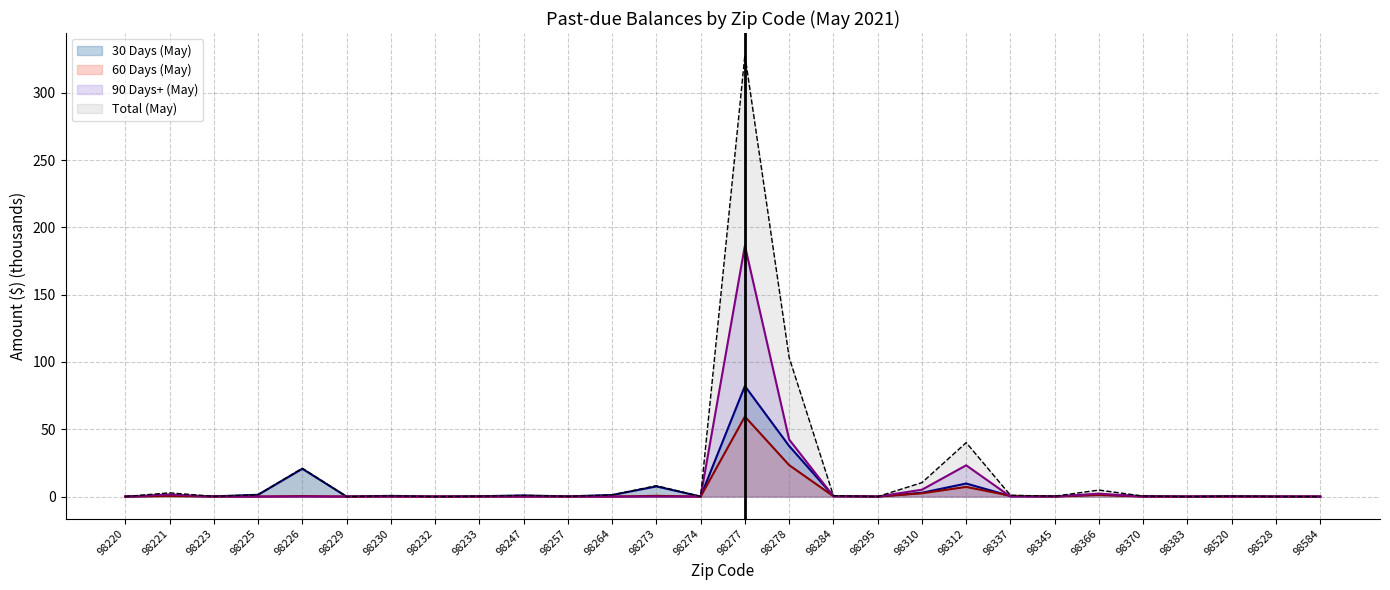

What is the sum of all 90 Days+ (May) values?

261.1